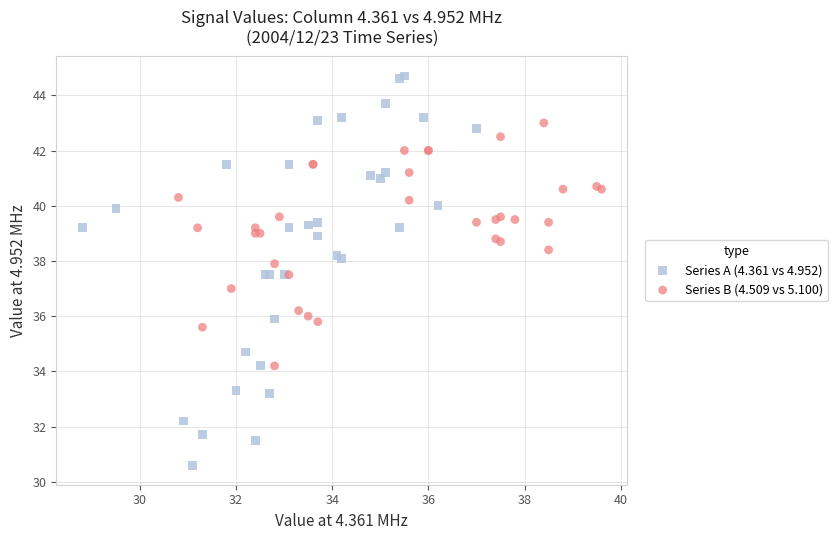

Which series contains the lowest Y value?

Series A (4.361 vs 4.952)